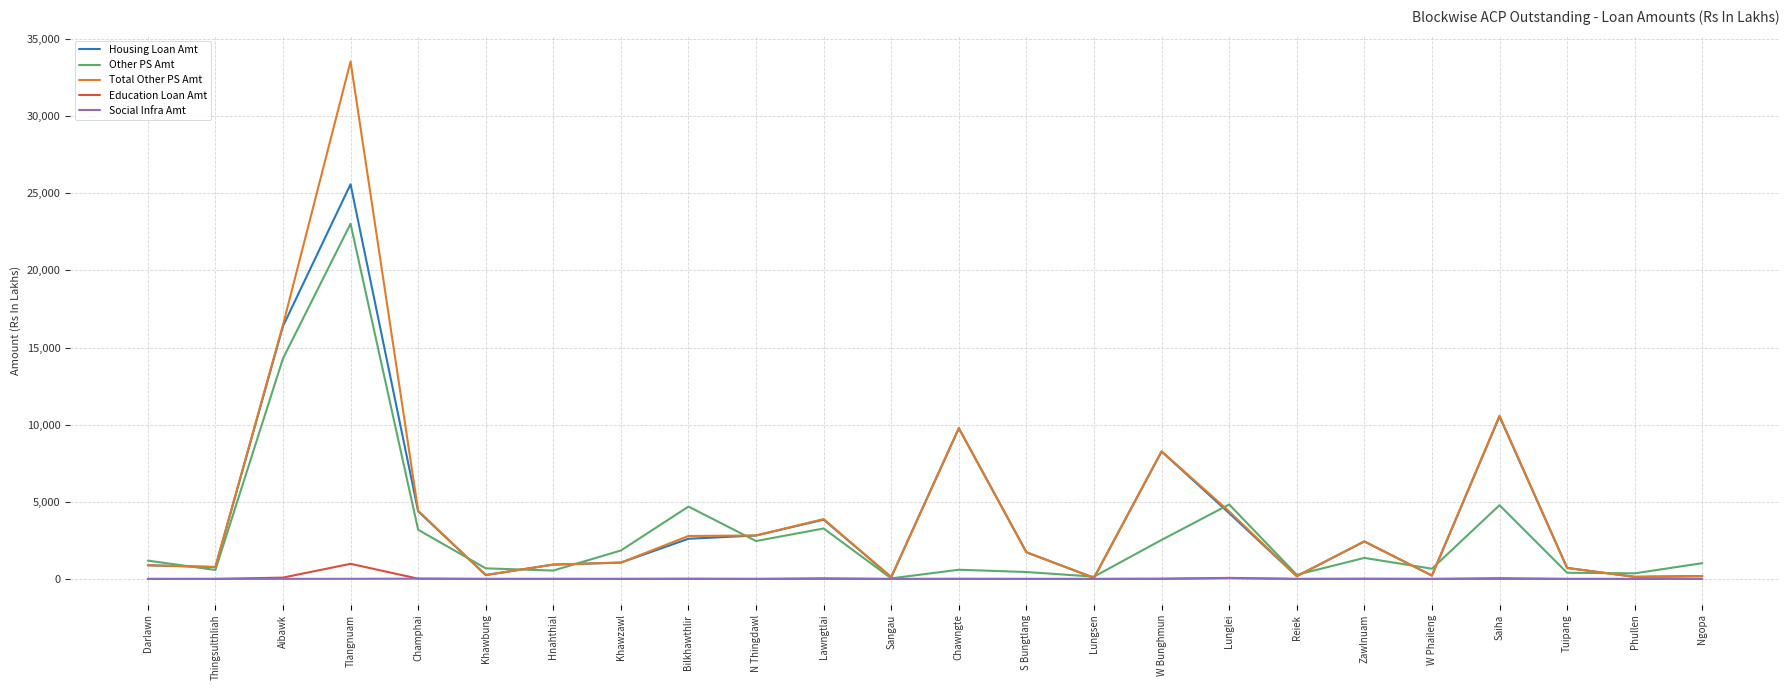

What position from the left is Ngopa?

24